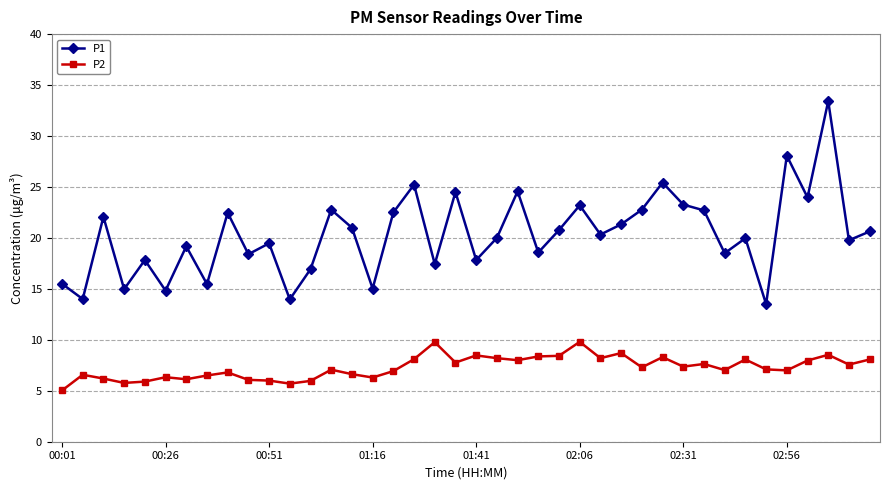

Which series has the widest spread of values?

P1